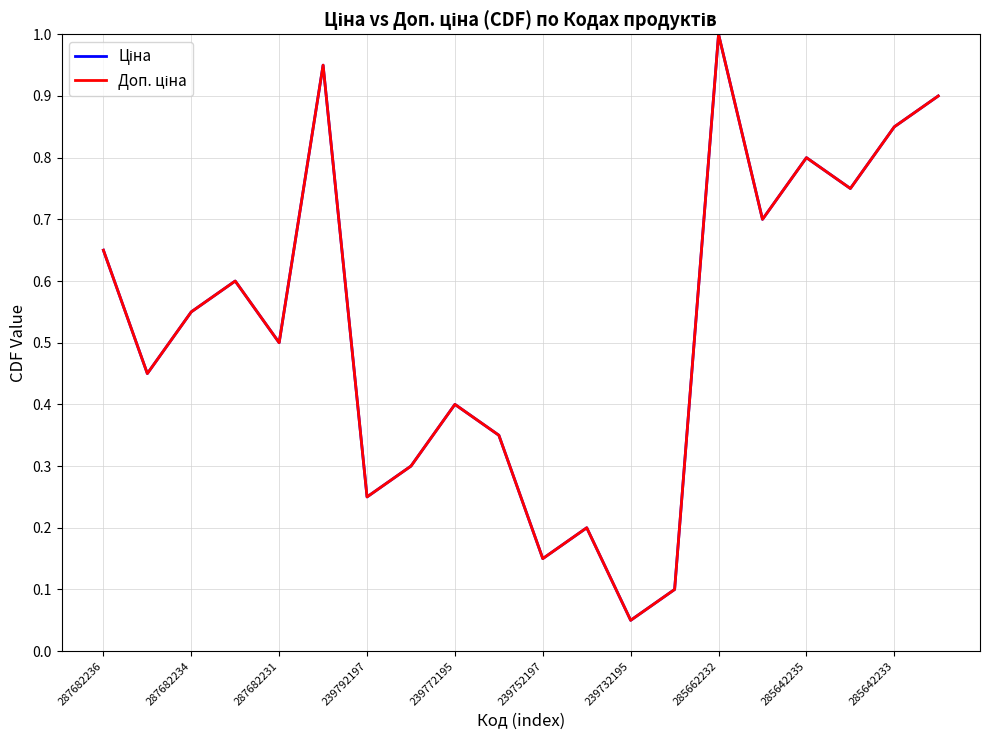

Does the chart display data point markers on the line(s)?

No